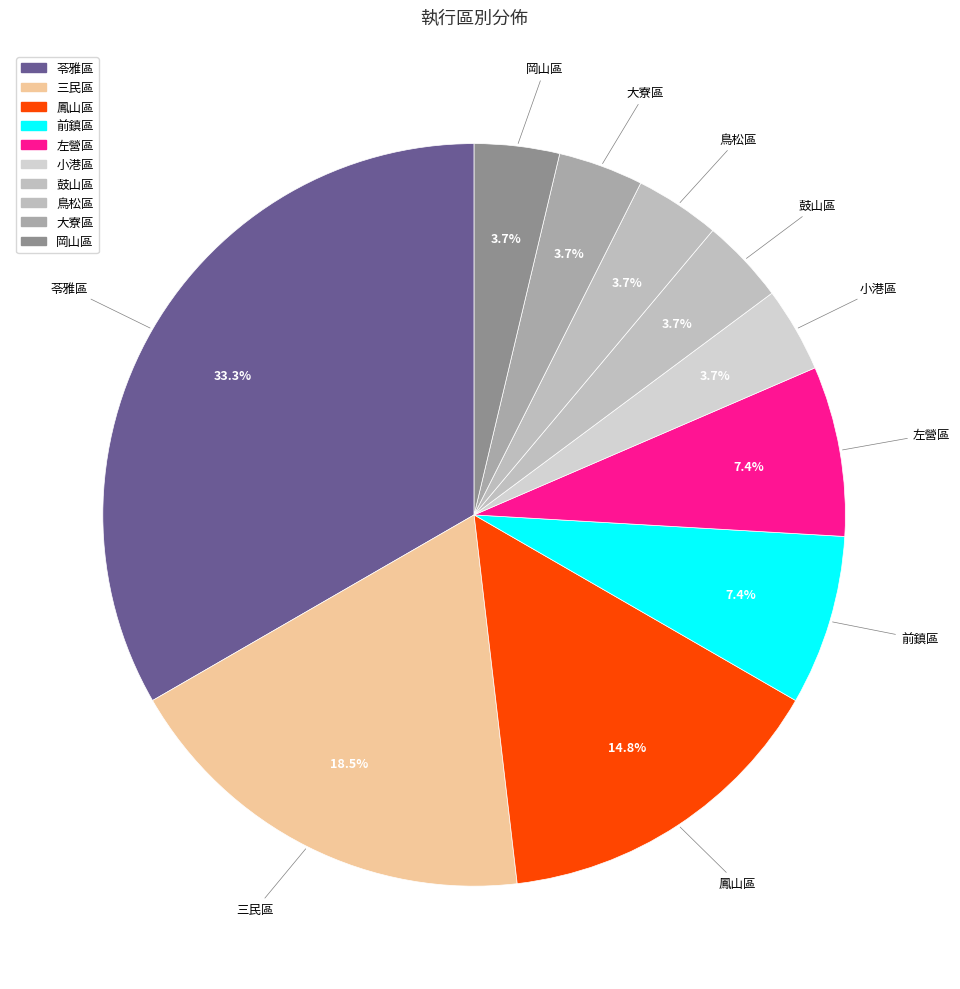

Which category has the smallest portion of the pie?

小港區